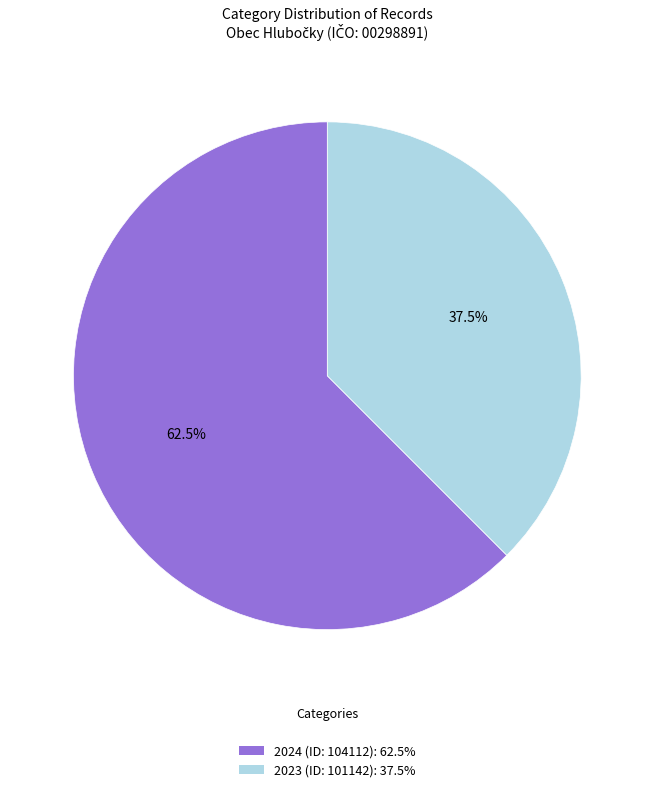

What is the total percentage of 2023 (ID: 101142) and 2024 (ID: 104112)?

100.0%